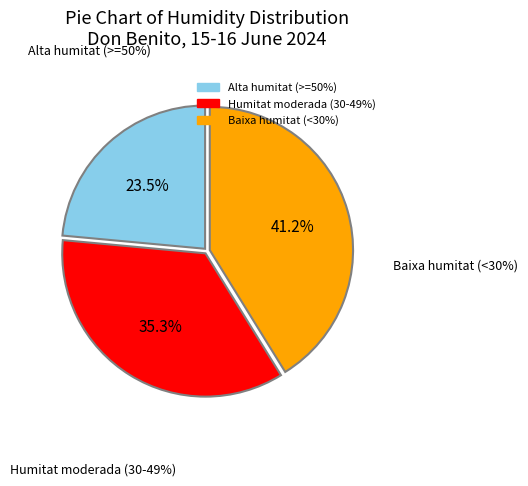

Is there a majority slice in this chart?

No